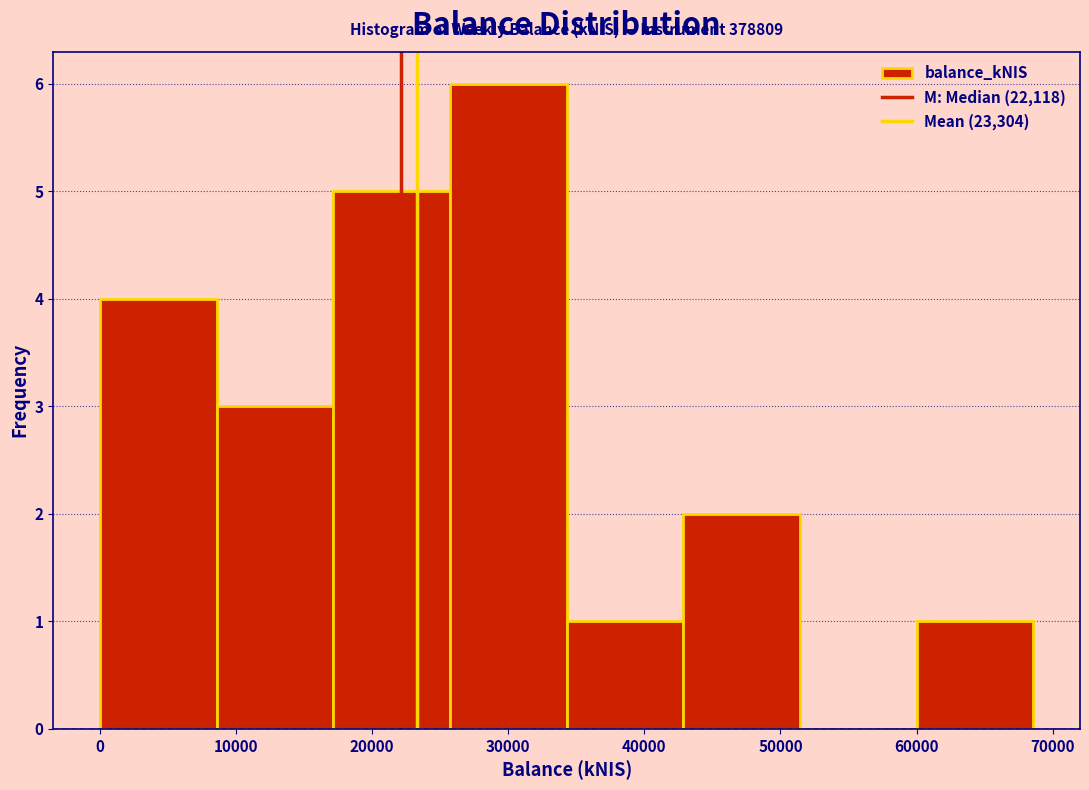

Over which range of the x-axis is the bar tallest?

26000 to 34000